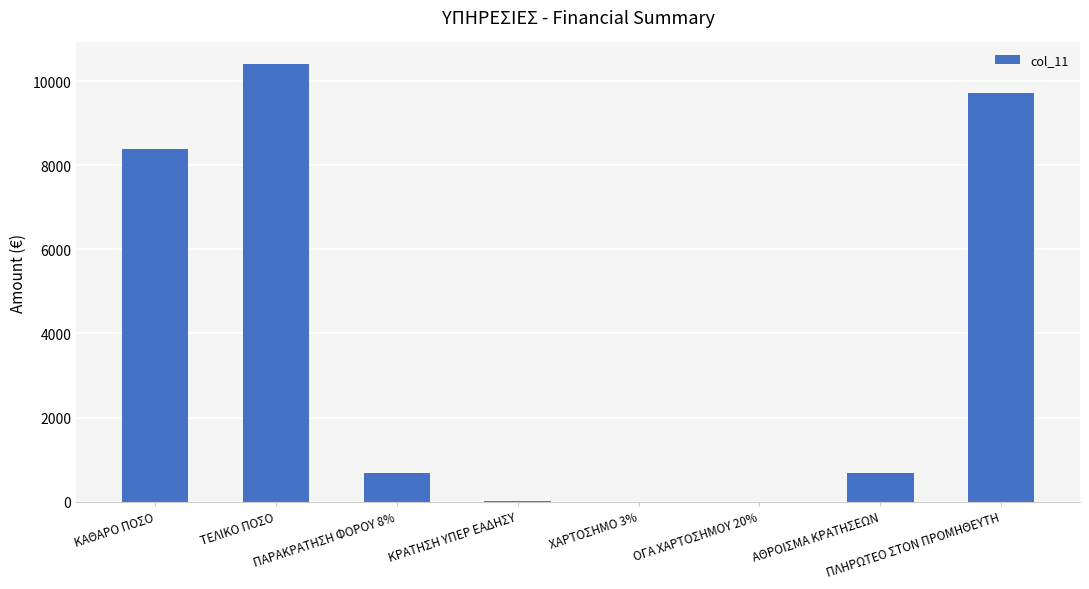

Are the bars grouped side by side (vs. stacked)?

No